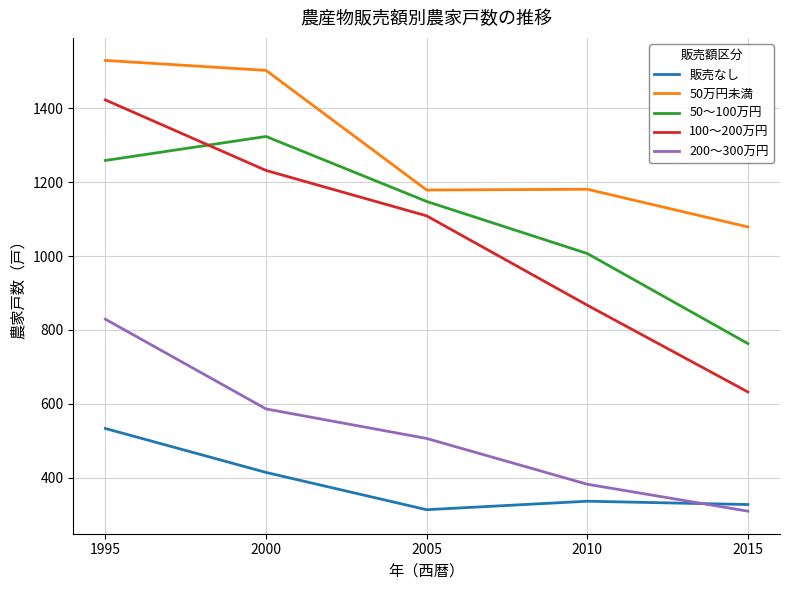

List the series in order of their peak value, lowest first.

販売なし, 200～300万円, 50～100万円, 100～200万円, 50万円未満